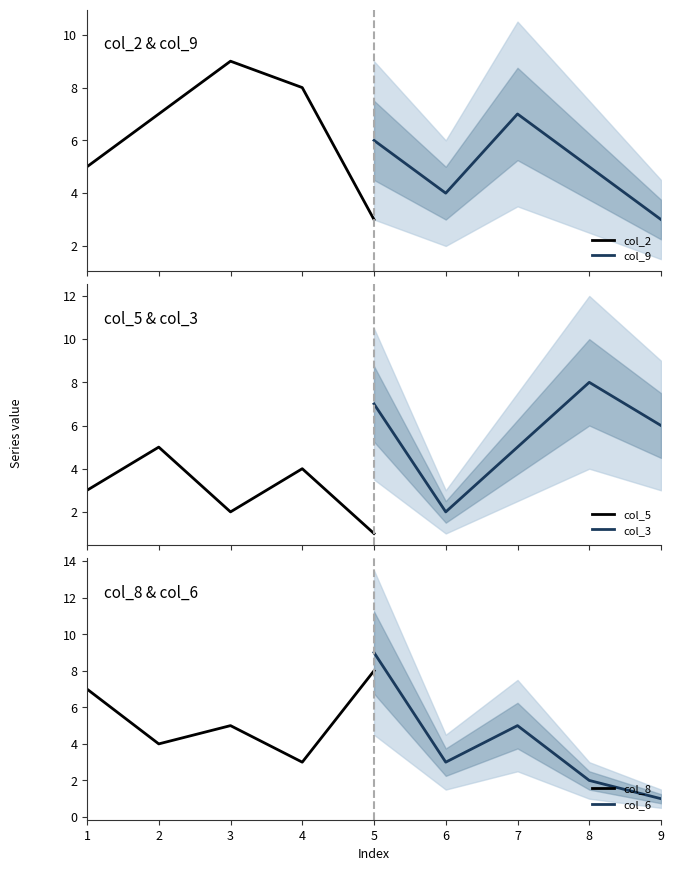

What is the minimum value for col_9?

3